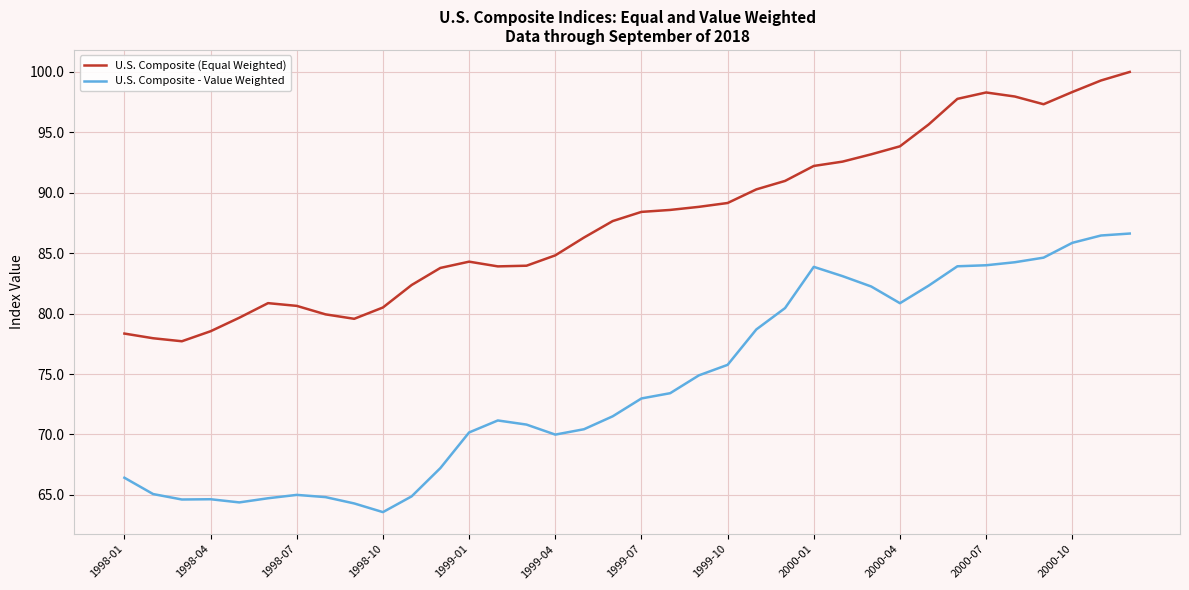

How many lines are shown in the chart?

2